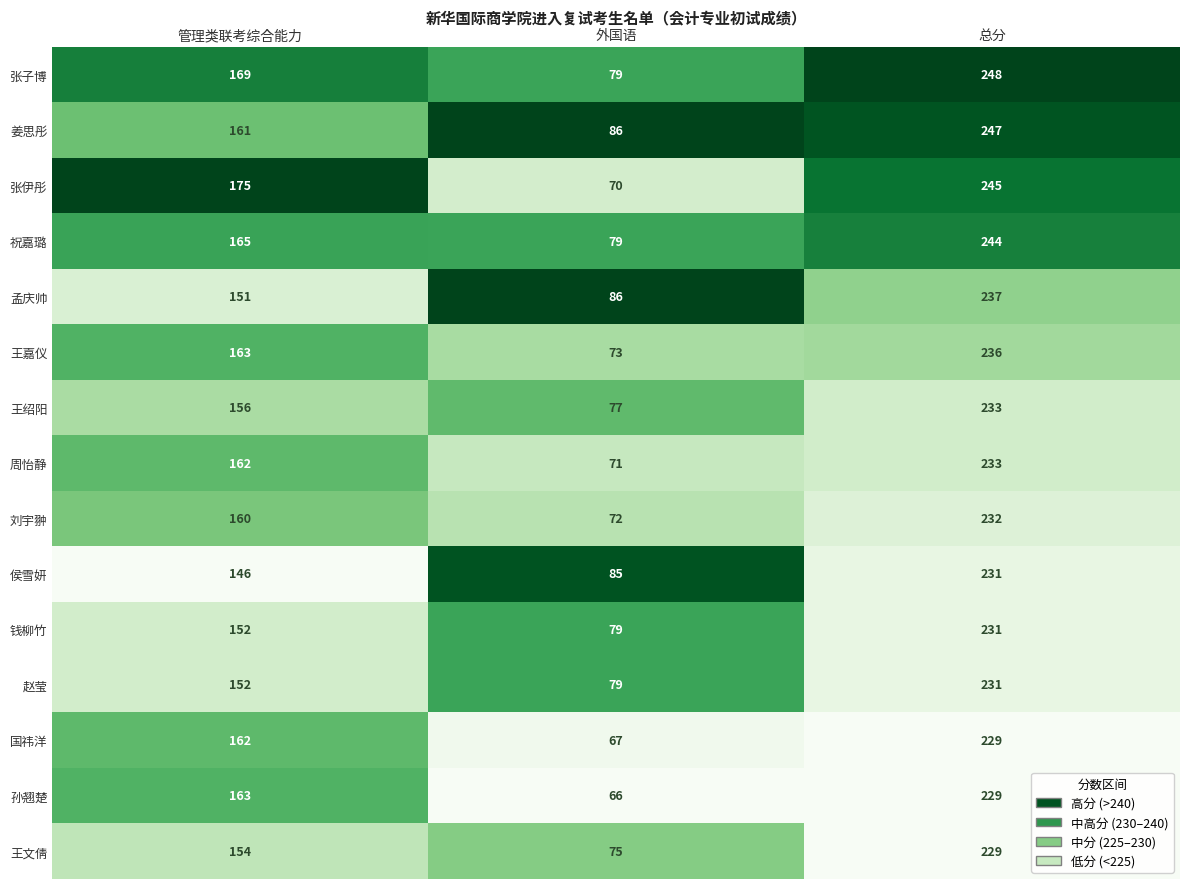

What is the minimum value shown in the chart?

66